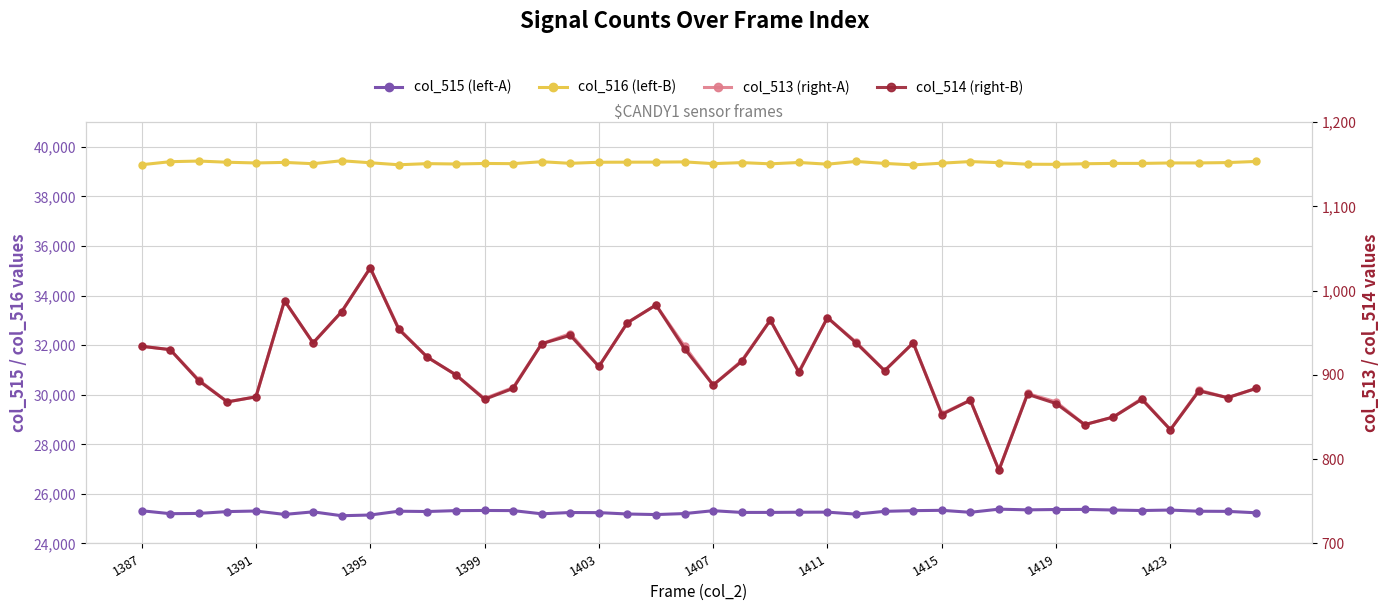

True or false: col_515 (left-A) and col_513 (right-A) intersect in this chart.

False